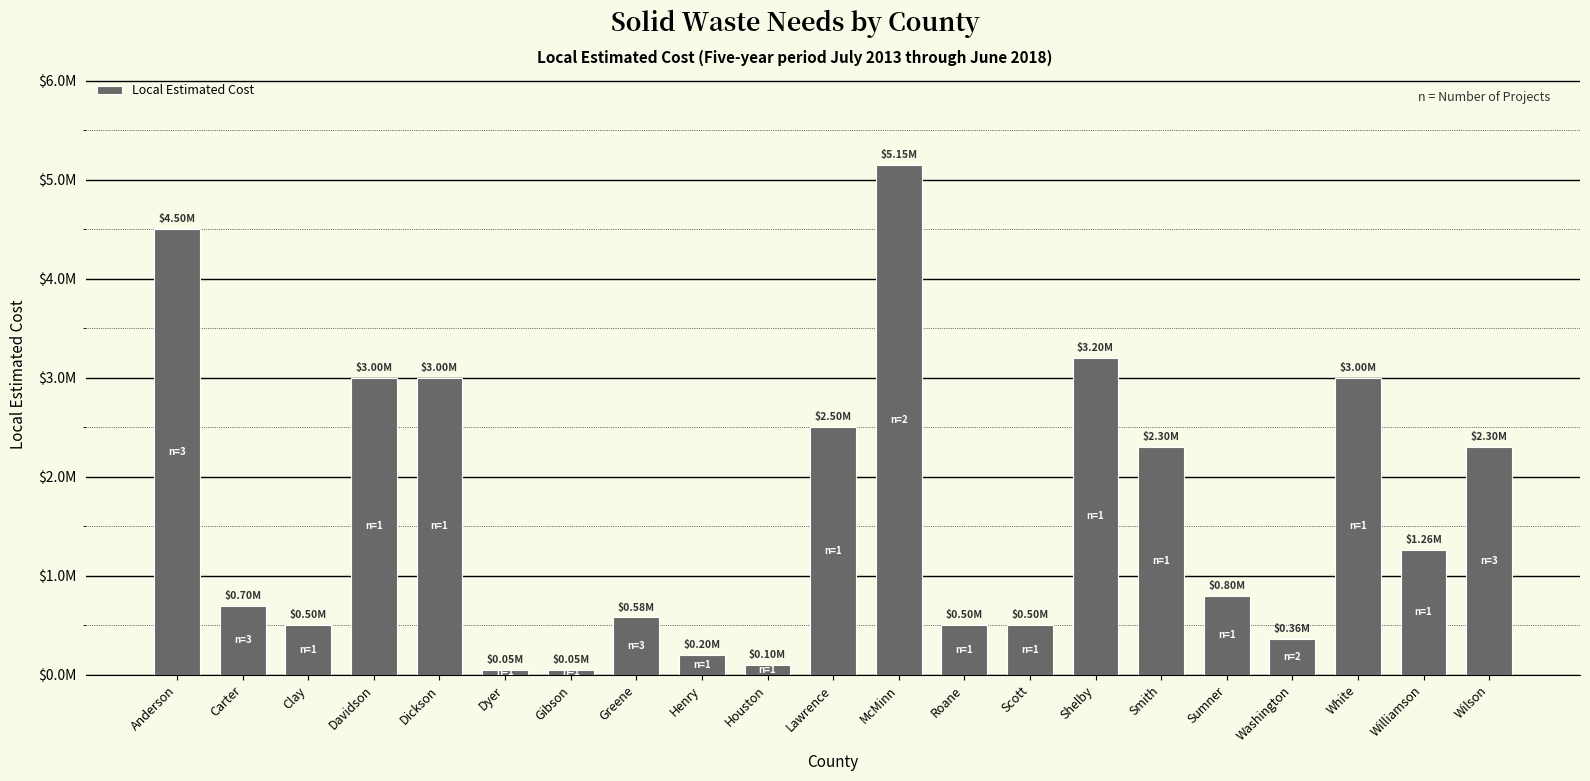

Rank the categories by value from highest to lowest.

McMinn, Anderson, Shelby, Davidson, Dickson, White, Lawrence, Smith, Wilson, Williamson, Sumner, Carter, Greene, Clay, Roane, Scott, Washington, Henry, Houston, Dyer, Gibson